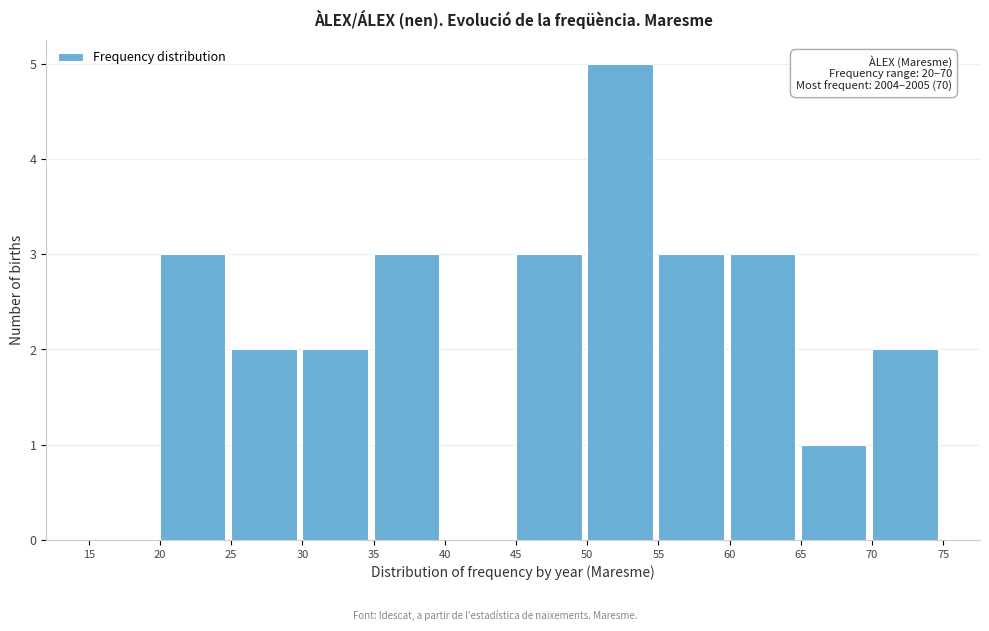

Over which range of the x-axis is the bar tallest?

50 to 55